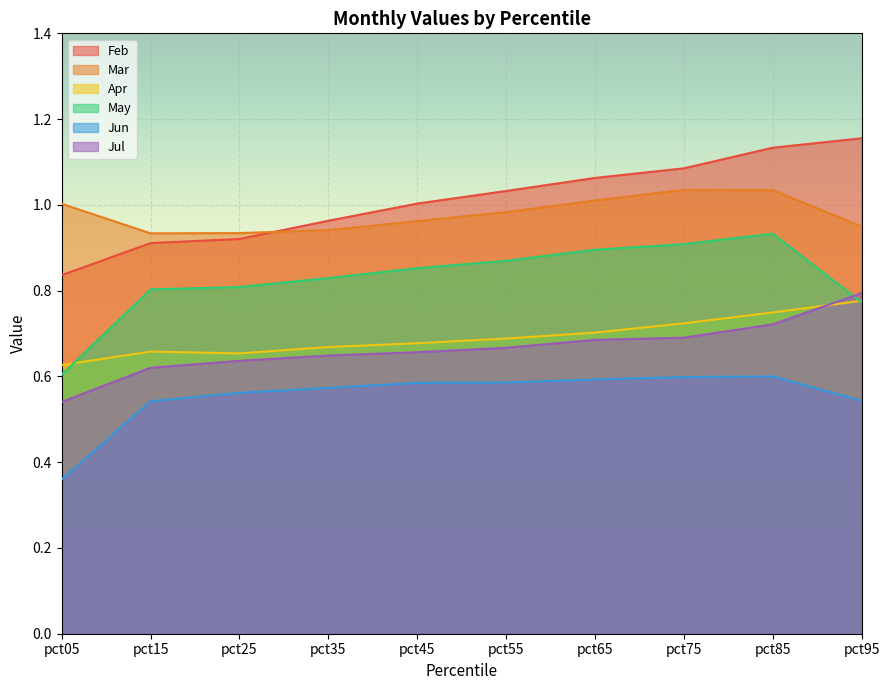

Count the number of data series in this chart.

6